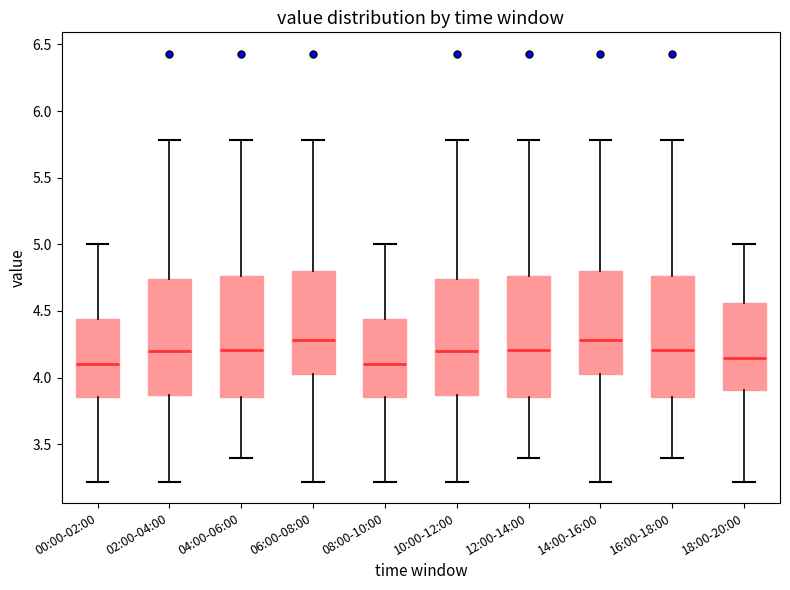

Where is the upper edge of the box for 00:00-02:00 on the y-axis? The values are not printed on the chart, so give them approximately, as read against the axis.

4.45